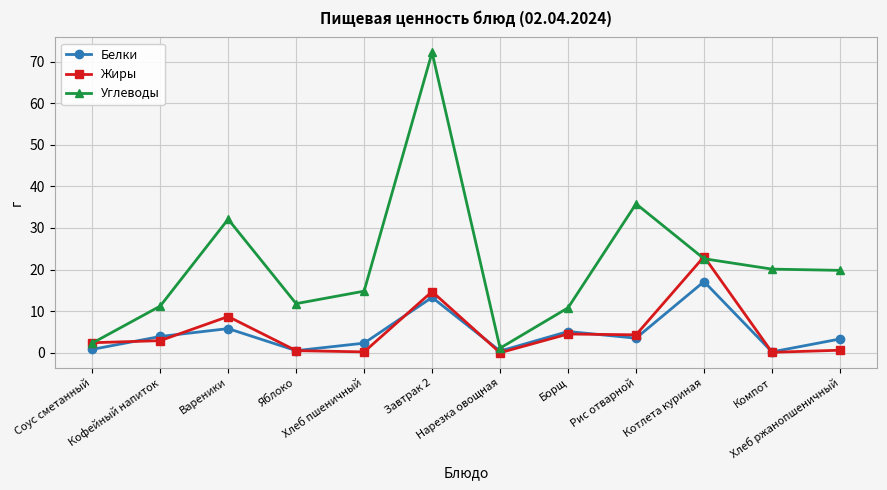

What is the value of the Жиры point at the 10th from the left?

23.1